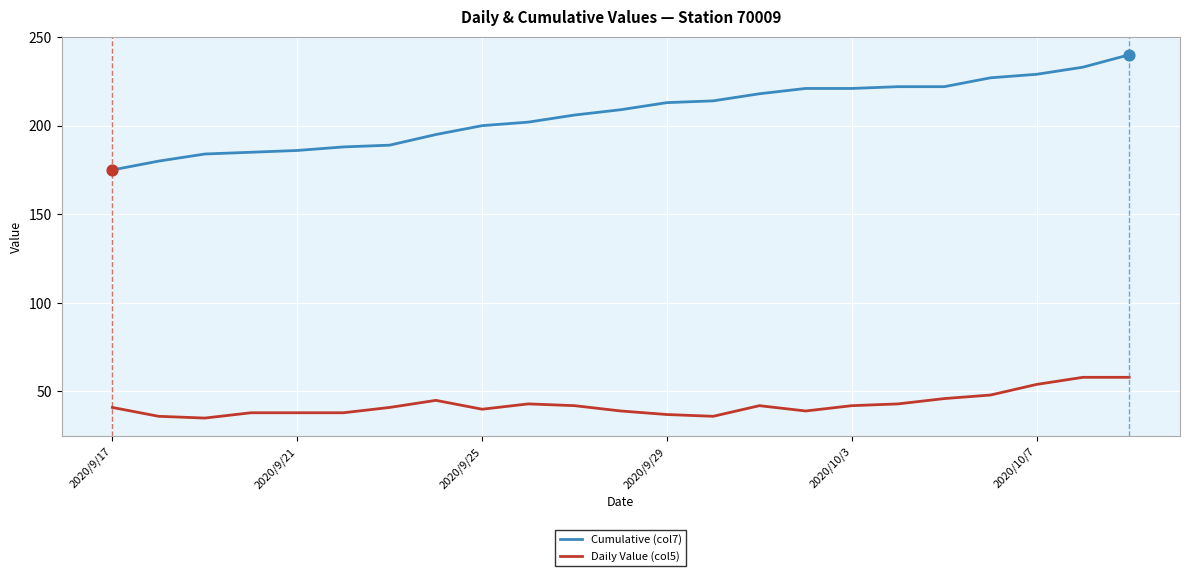

Which series has the widest spread of values?

Cumulative (col7)